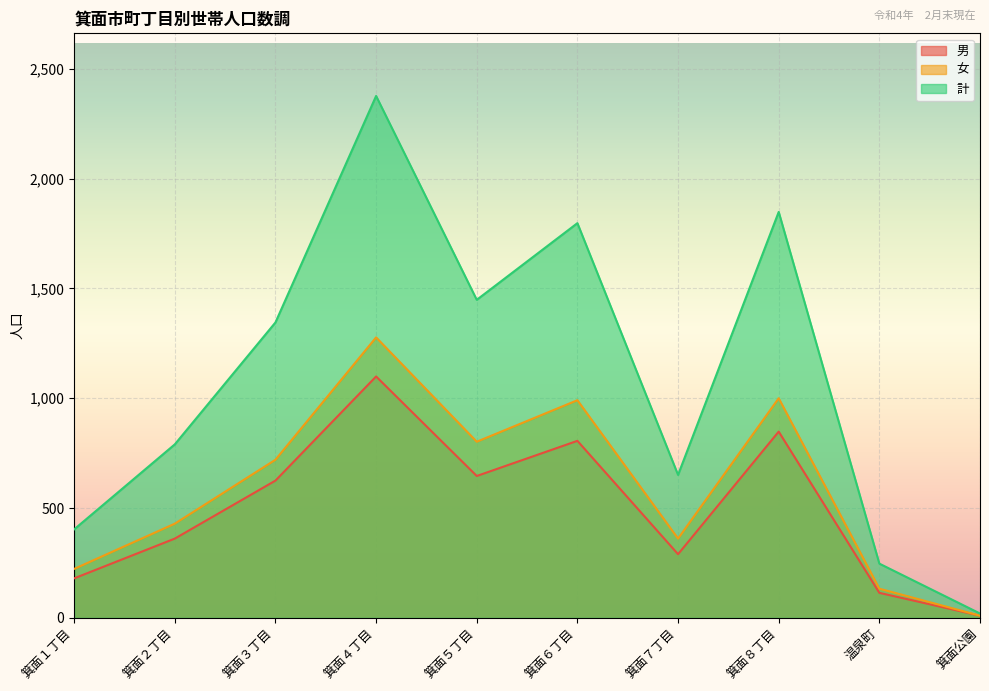

How many interior local valleys does the 計 series have?

2